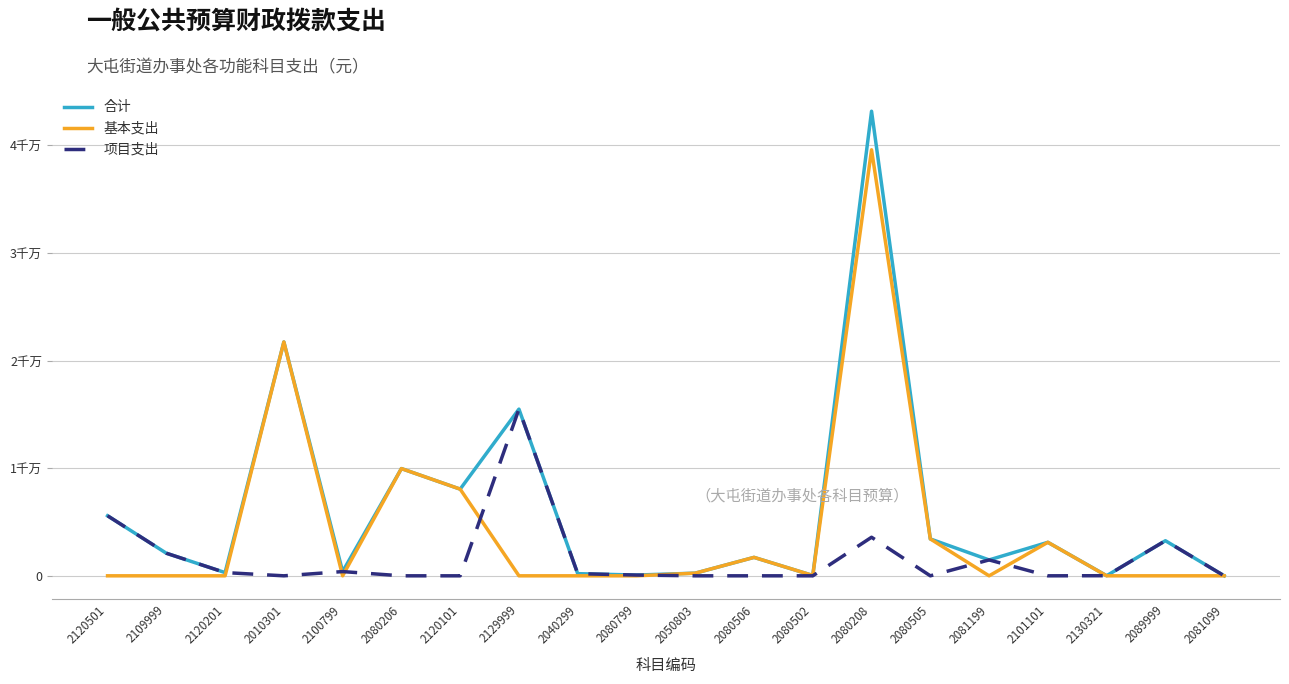

At which label is 项目支出 closest to 7745096?

2120501